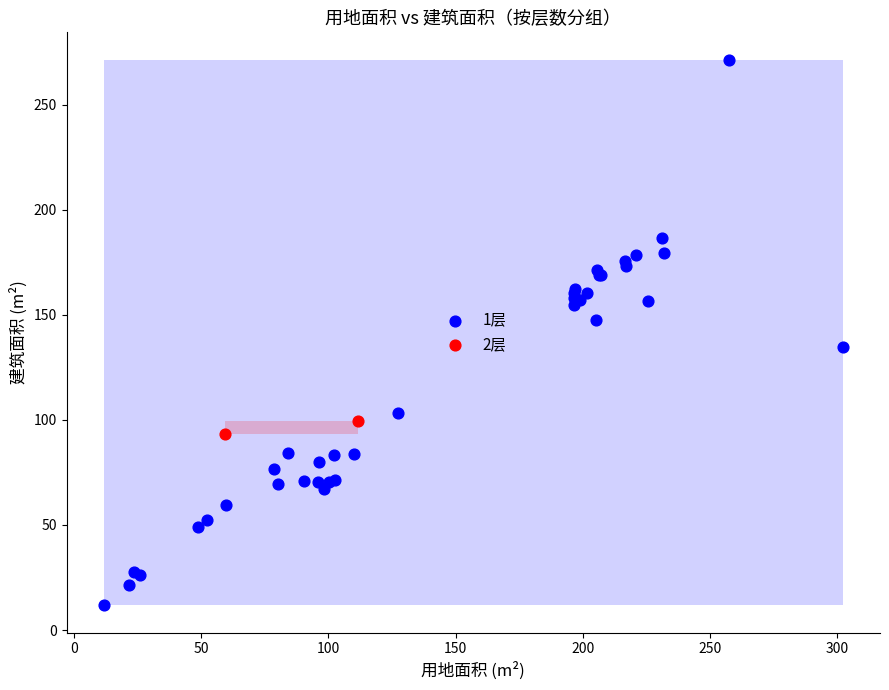

Which series has the widest spread of Y values?

1层